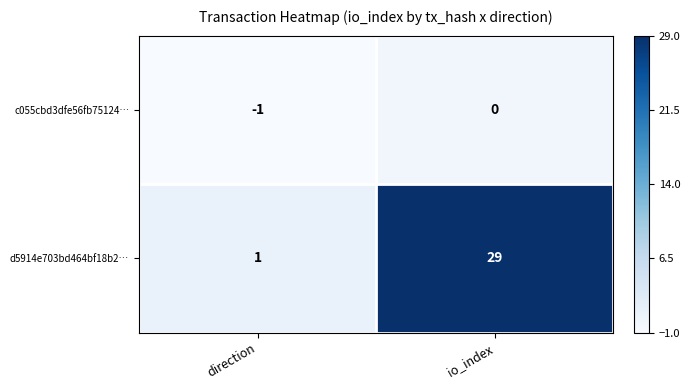

Where is c055cbd3dfe56fb75124… nearest to the value 0?

io_index